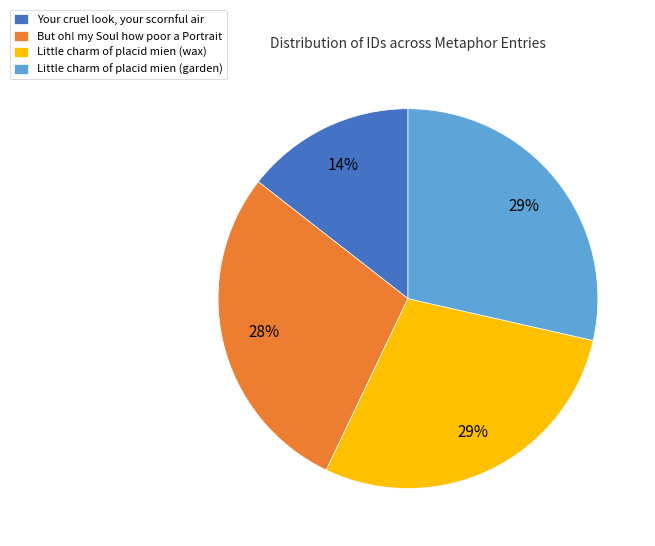

Does any single category account for the majority?

No